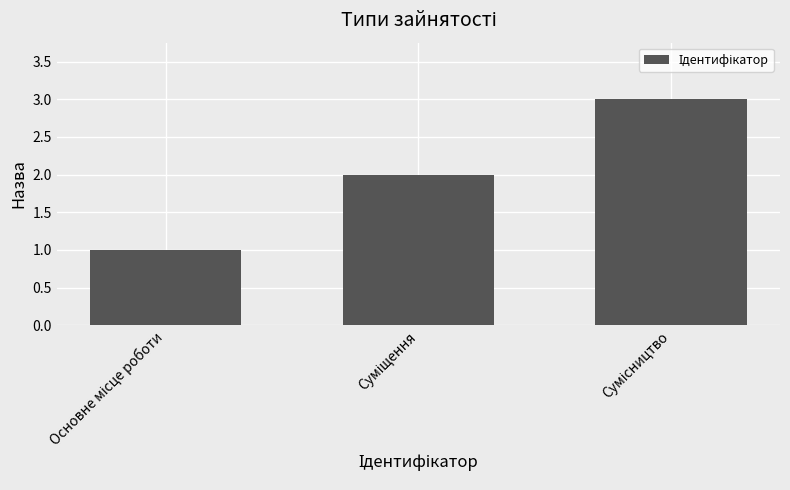

What is the greatest value displayed?

3